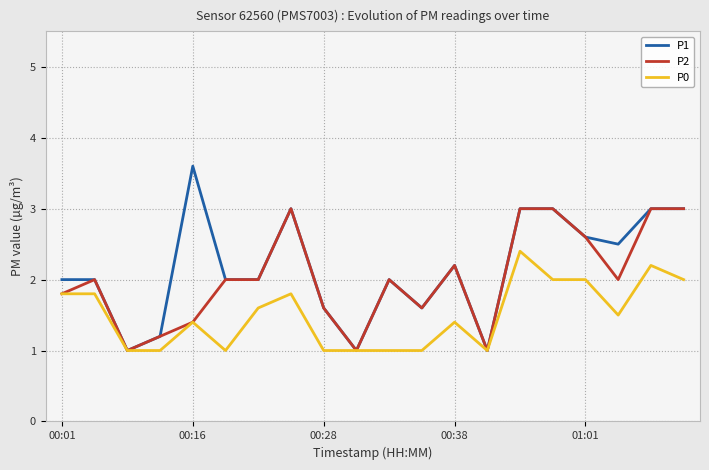

List the series in order of their peak value, lowest first.

P0, P2, P1